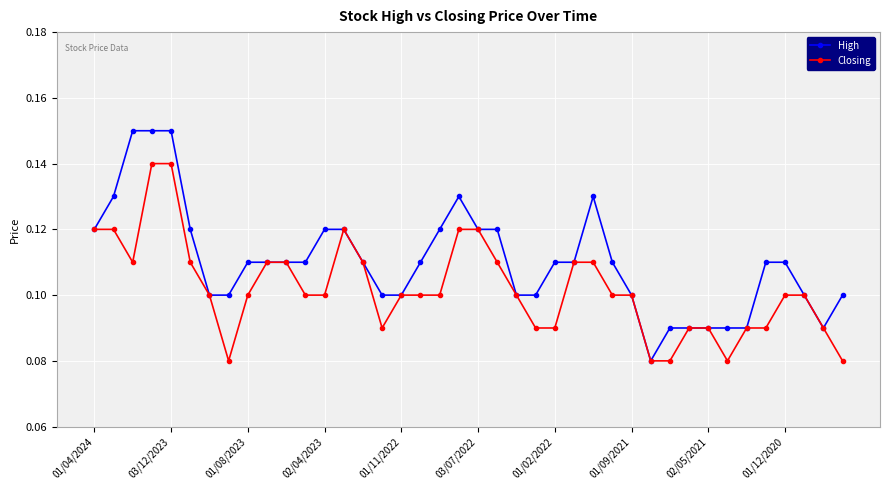

Rank the series by their maximum value, from lowest to highest.

Closing, High